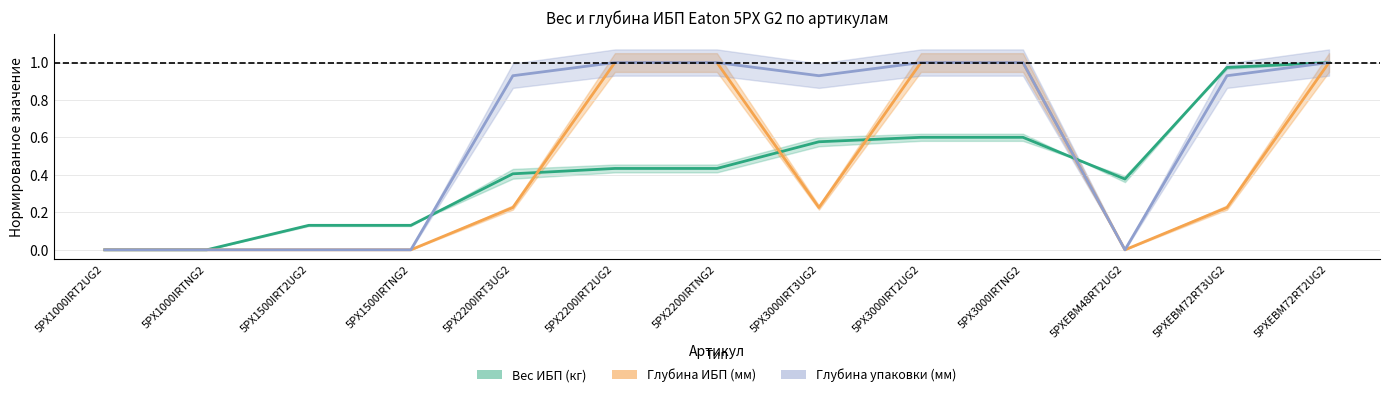

What is the label of the 5th point from the left?

5PX2200IRT3UG2